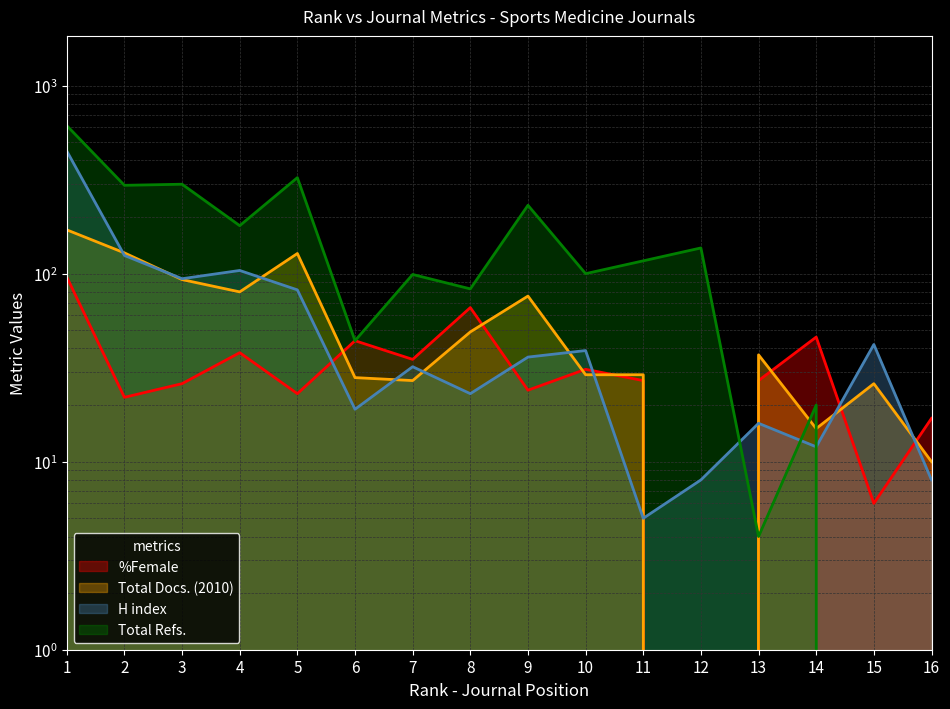

True or false: H index has more than 2 interior local peaks.

True